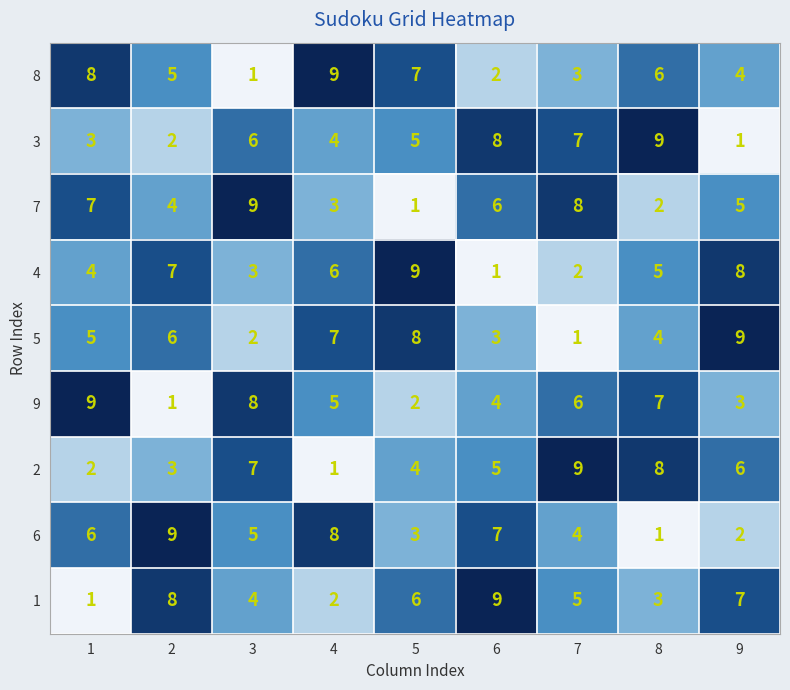

Which category has the highest value in the 4 series?

5